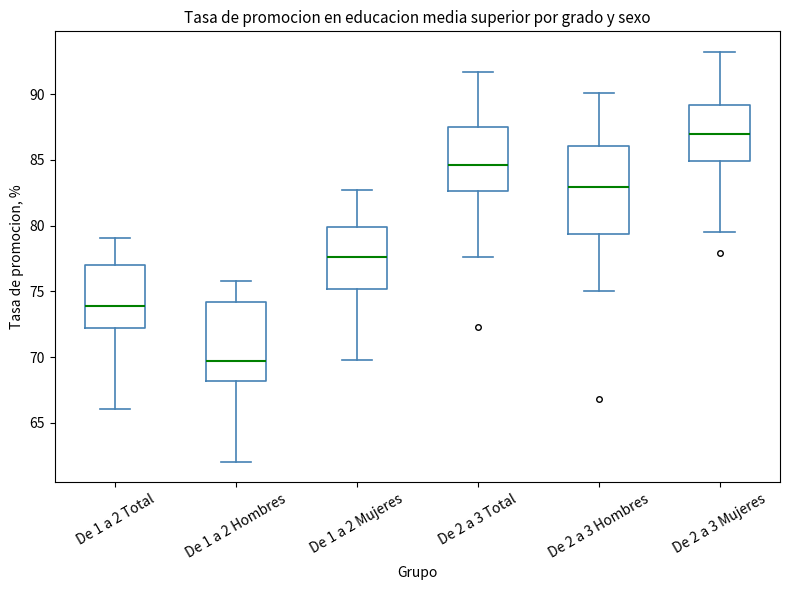

Reading left to right, transcribe this box plot: for each box, give where its median line is, the range the box spans, and where its two whiskers end, as read against the y-axis. The values are not printed on the chart, so give them approximately, as read against the axis.

De 1 a 2 Total: median 74.0, box 72.0 to 77.0, whiskers 66.0 to 79.0
De 1 a 2 Hombres: median 69.5, box 68.0 to 74.0, whiskers 62.0 to 76.0
De 1 a 2 Mujeres: median 77.5, box 75.0 to 80.0, whiskers 70.0 to 82.5
De 2 a 3 Total: median 84.5, box 82.5 to 87.5, whiskers 77.5 to 91.5
De 2 a 3 Hombres: median 83.0, box 79.5 to 86.0, whiskers 75.0 to 90.0
De 2 a 3 Mujeres: median 87.0, box 85.0 to 89.0, whiskers 79.5 to 93.0